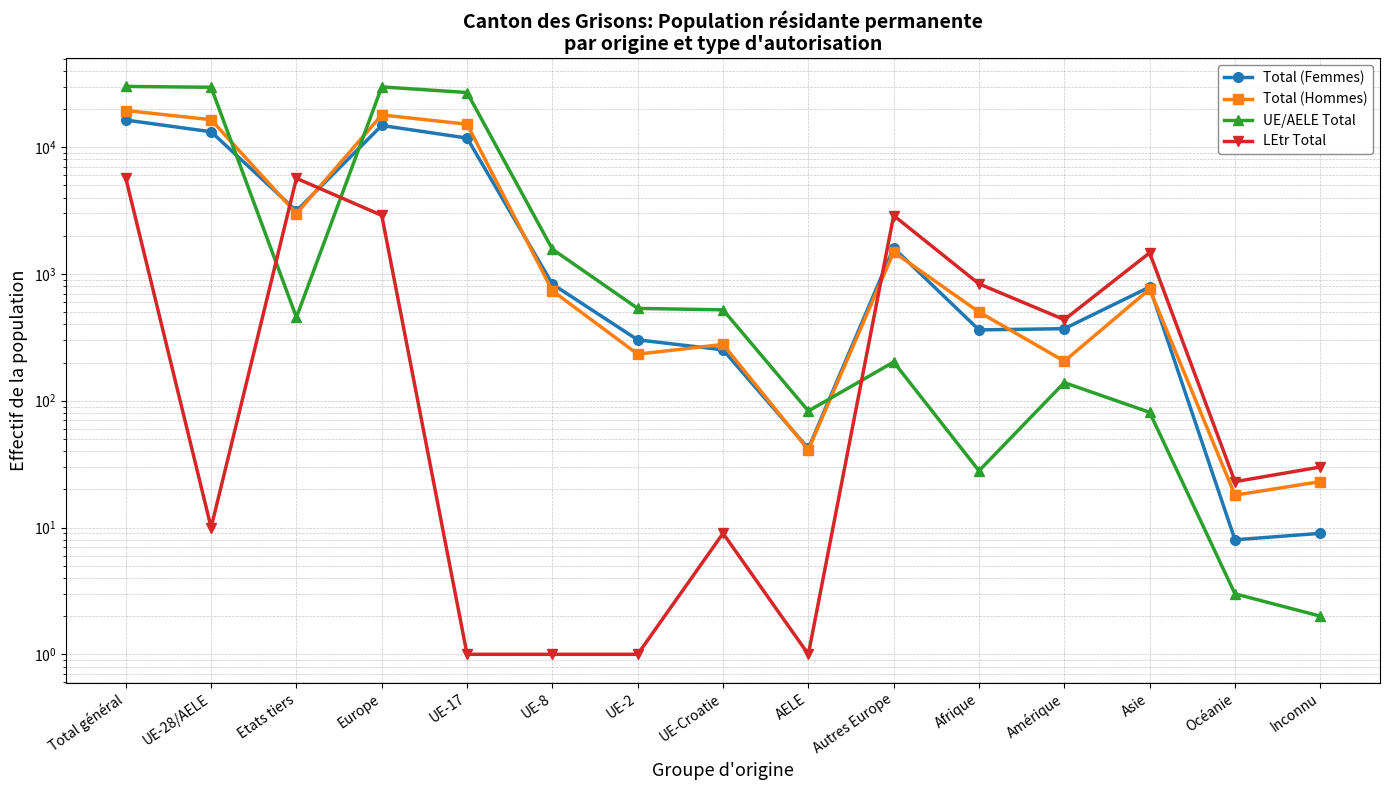

What is the difference between the second highest and minimum values in the LEtr Total series?

5678